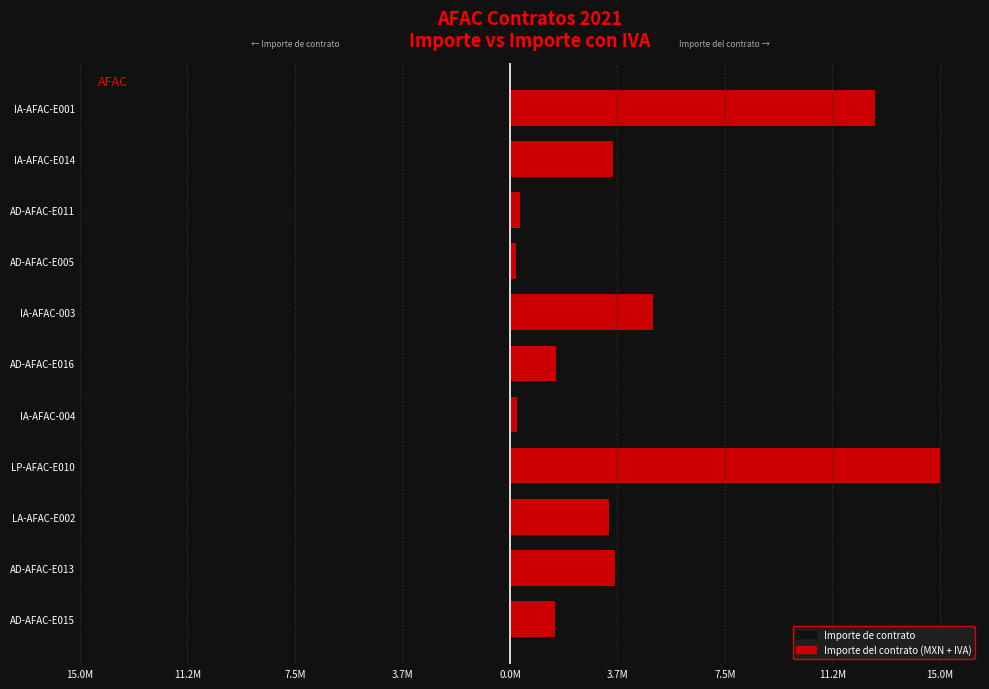

What are all the series names shown in the legend?

Importe de contrato, Importe del contrato (MXN + IVA)